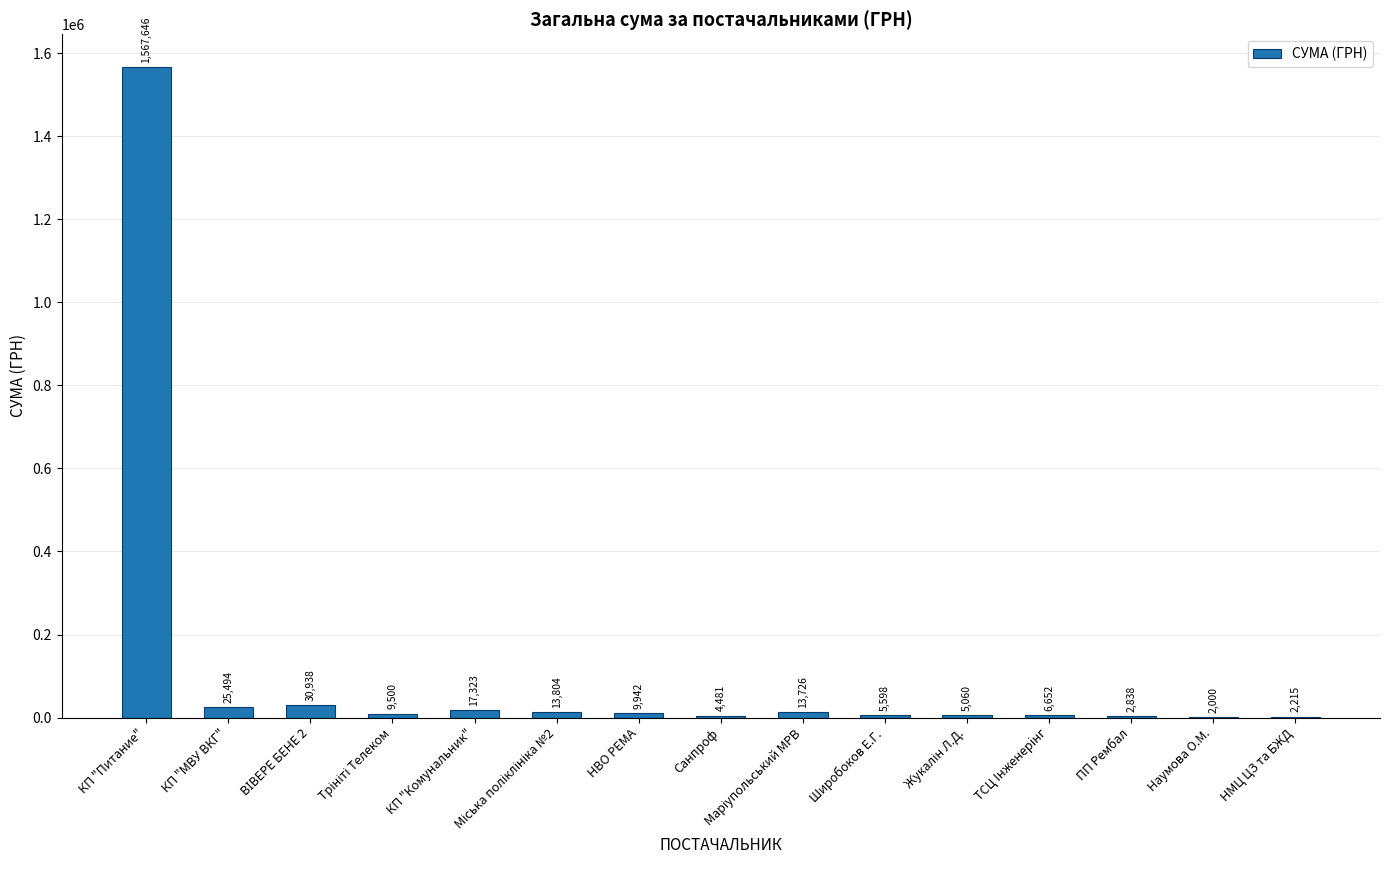

True or false: the data shows 25494.5 at КП "МВУ ВКГ".

True